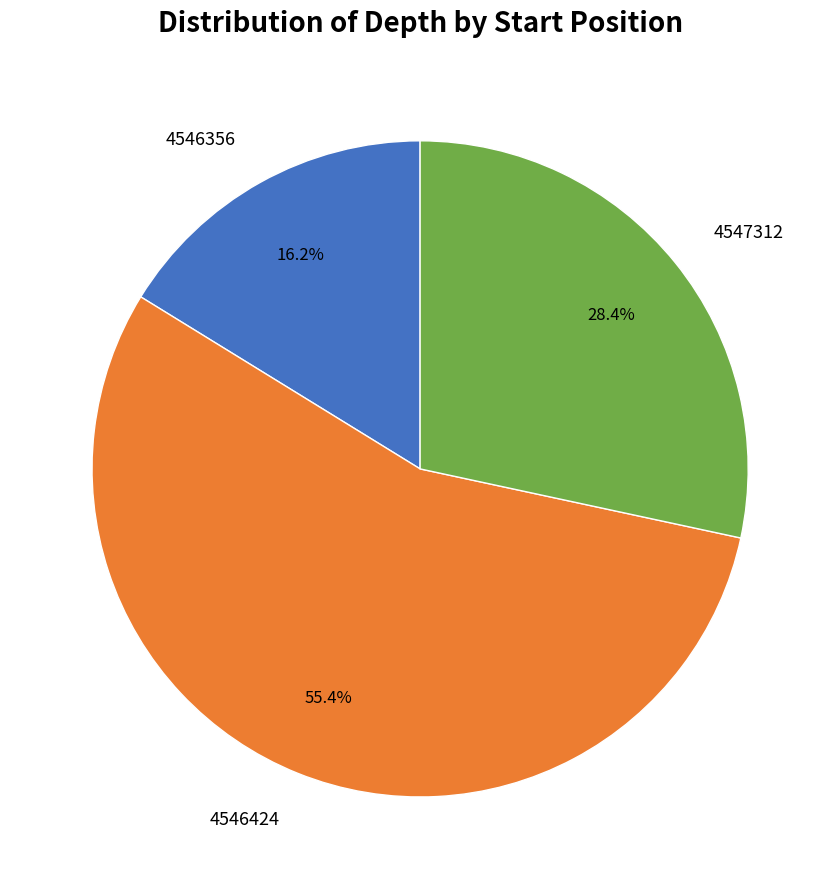

Which category accounts for the majority?

4546424